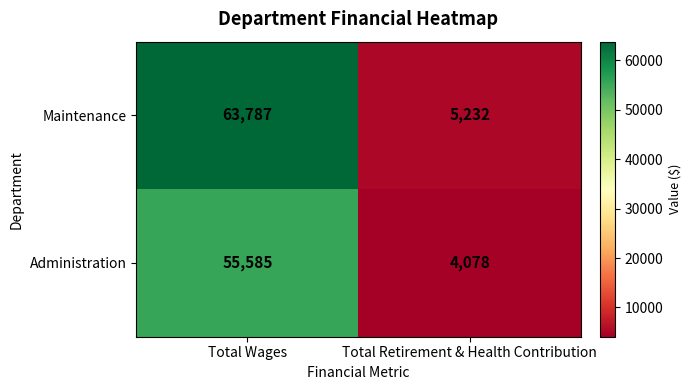

How many categories are shown in the chart?

2